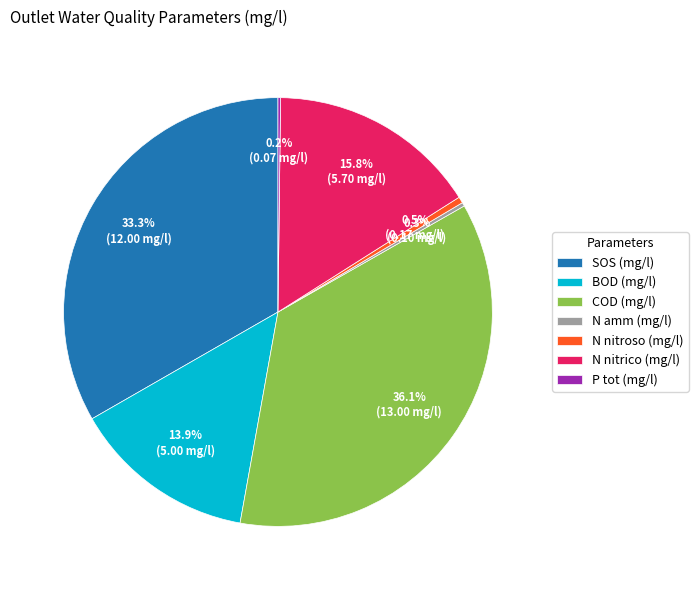

How much of the chart is everything except SOS (mg/l)?

66.7%